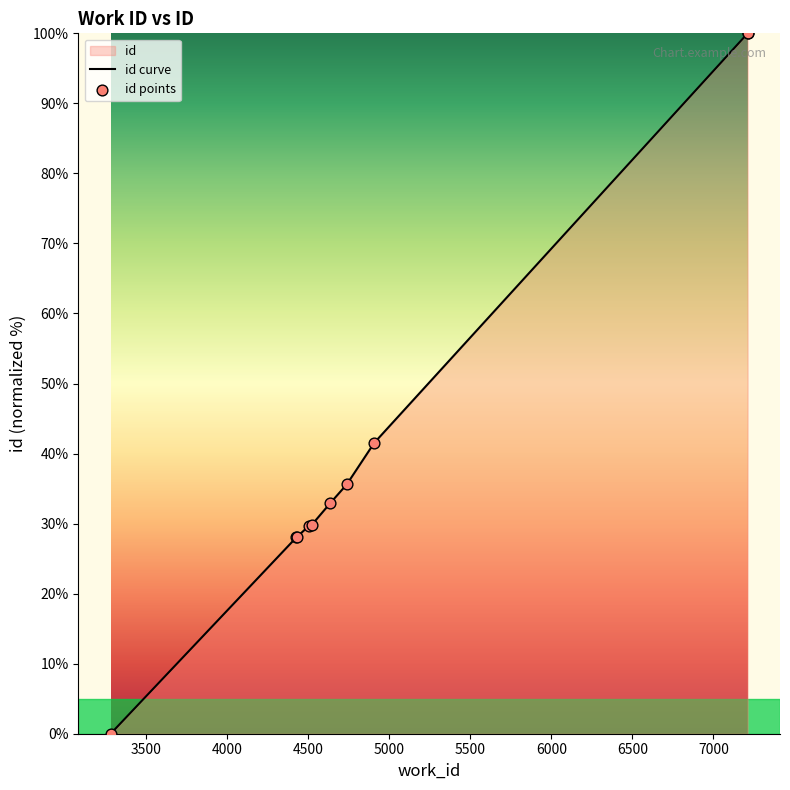

What is the change in value from 3279 to 4501?

+29.6